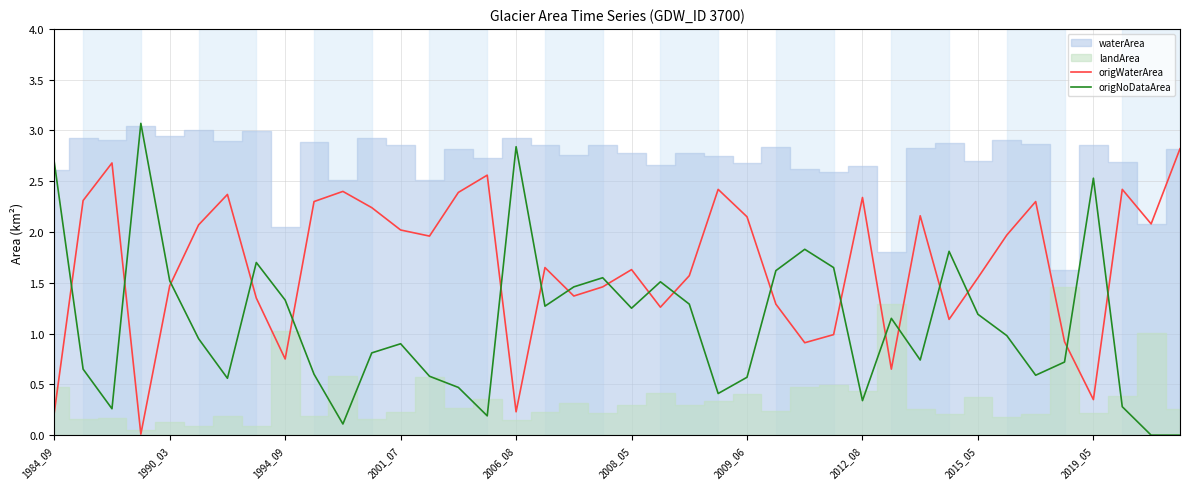

True or false: origNoDataArea has a value of 0.6 at 2009_06.

True